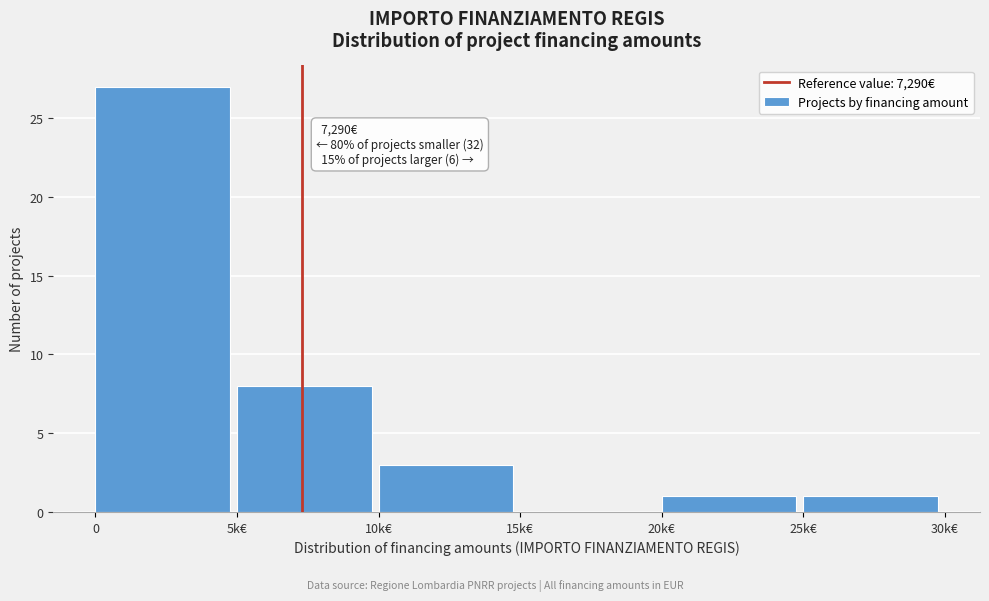

Reading right to left, list all the values displayed in this chart.

25k€=1	20k€=1	15k€=0	10k€=3	5k€=8	0=27